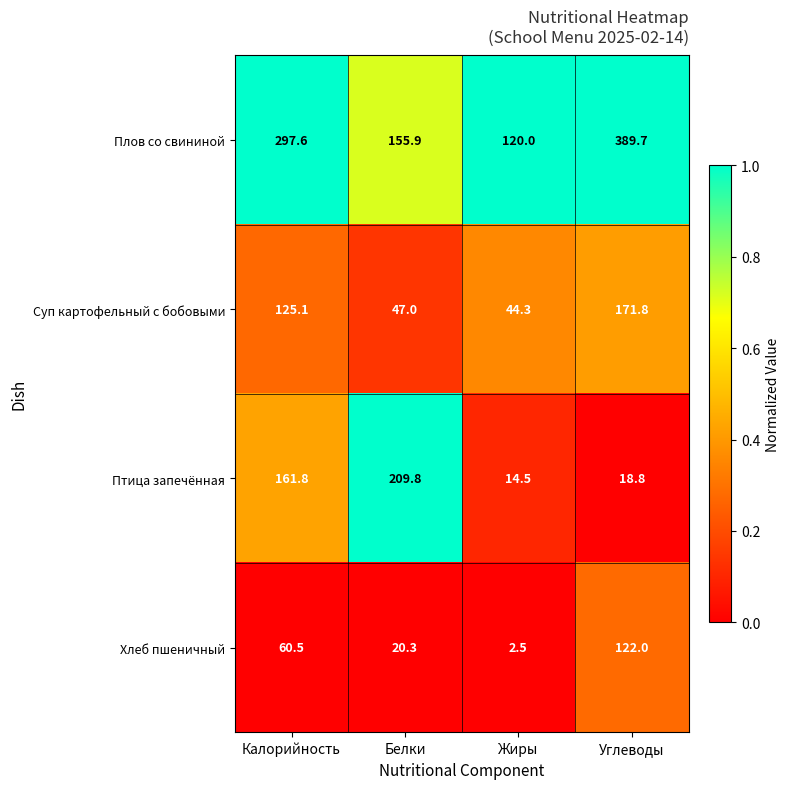

Which category has the lowest value across all series?

Жиры